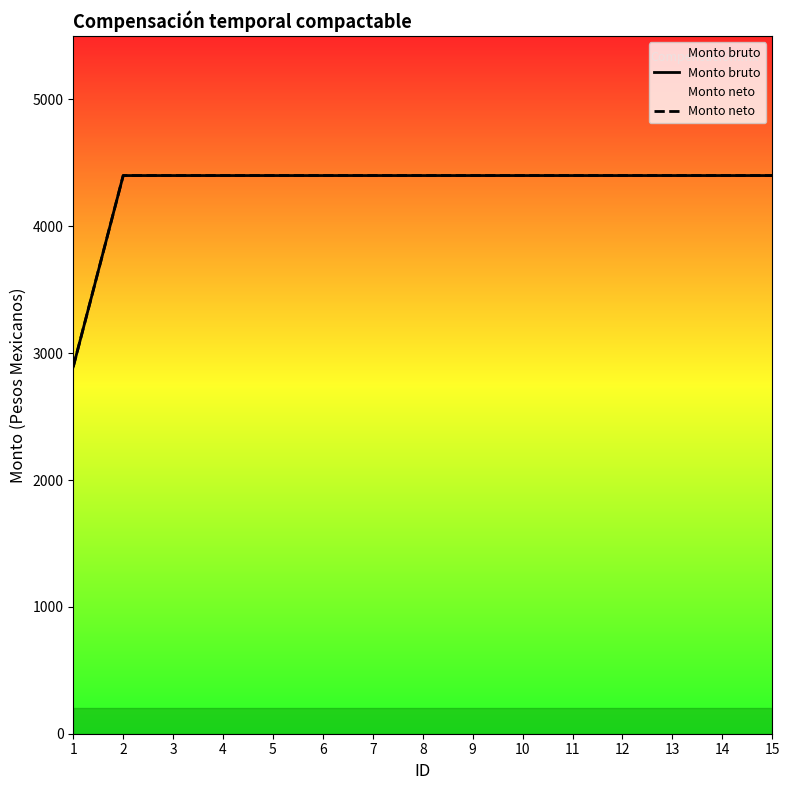

What is the minimum value shown in the chart?

2893.5